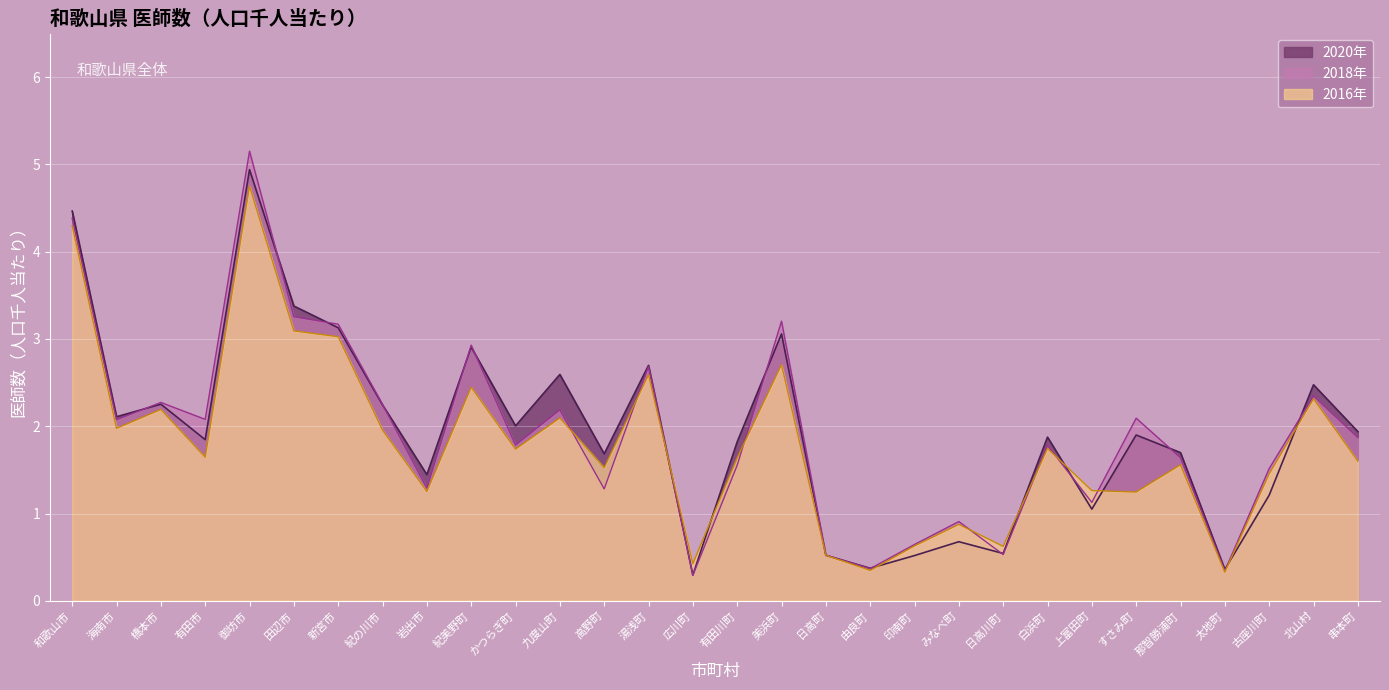

List the series in order of their peak value, highest first.

2018年, 2020年, 2016年